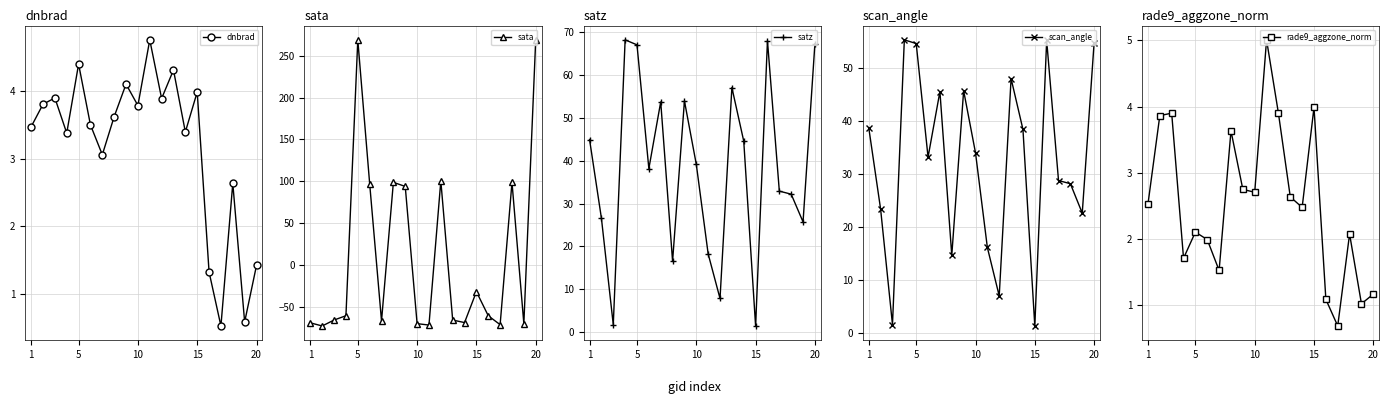

Reading left to right, extract all data points from this chart.

dnbrad: 3.5	3.8	3.9	3.4	4.4	3.5	3.1	3.6	4.1	3.8	4.8	3.9	4.3	3.4	4.0	1.3	0.5	2.6	0.6	1.4
sata: -69.5	-73.2	-66.1	-60.9	269.2	97.2	-67.1	98.7	93.8	-70.4	-72.1	100.5	-66.1	-69.1	-32.1	-61.0	-71.6	98.7	-70.5	269.3
satz: 44.9	26.6	1.8	68.2	67.0	38.1	53.7	16.6	53.9	39.1	18.3	7.9	57.0	44.5	1.5	68.0	32.9	32.2	25.7	67.3
scan_angle: 38.7	23.4	1.6	55.3	54.6	33.2	45.6	14.6	45.7	34.0	16.1	7.0	48.0	38.4	1.3	55.2	28.8	28.2	22.6	54.8
rade9_aggzone_norm: 2.5	3.9	3.9	1.7	2.1	2.0	1.5	3.6	2.8	2.7	5.0	3.9	2.6	2.5	4.0	1.1	0.7	2.1	1.0	1.2